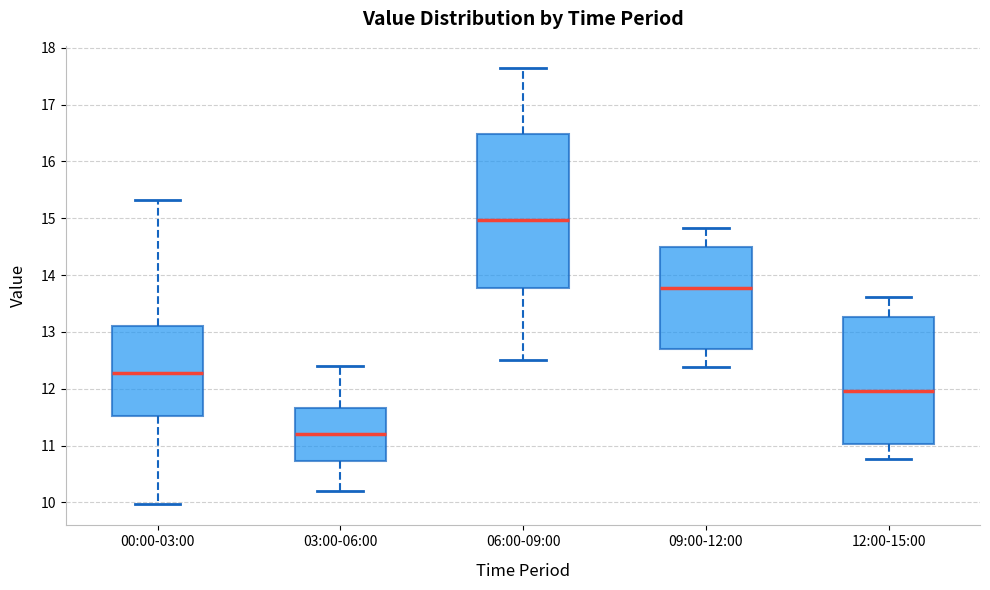

Where is the lower edge of the box for 00:00-03:00 on the y-axis? The values are not printed on the chart, so give them approximately, as read against the axis.

11.5